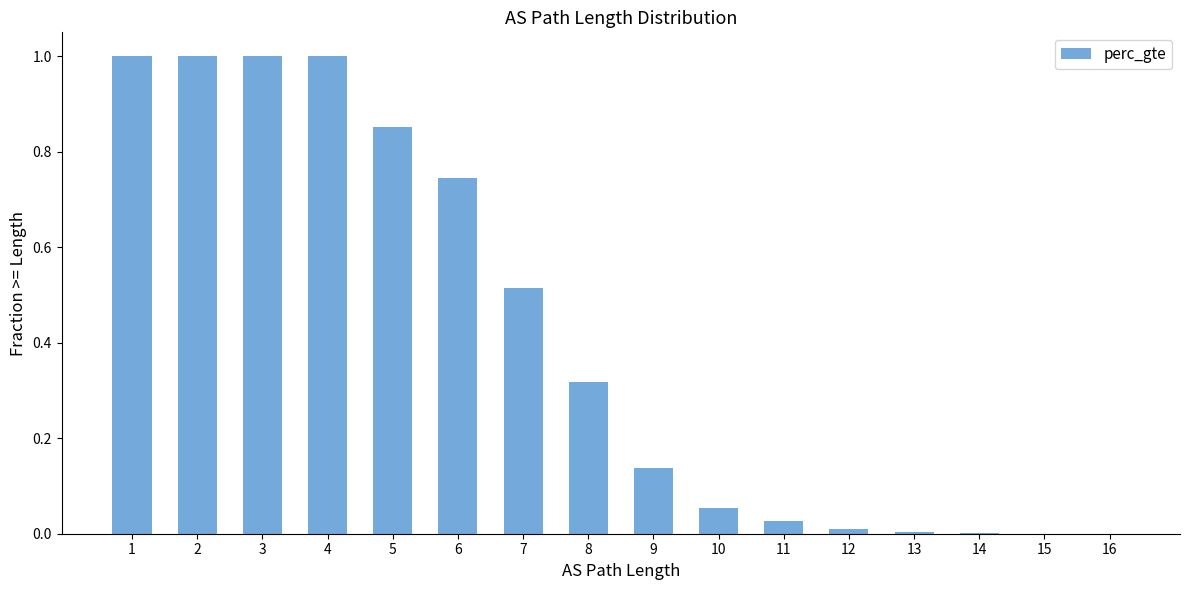

What is the difference between the values at 15 and 1?

1.0